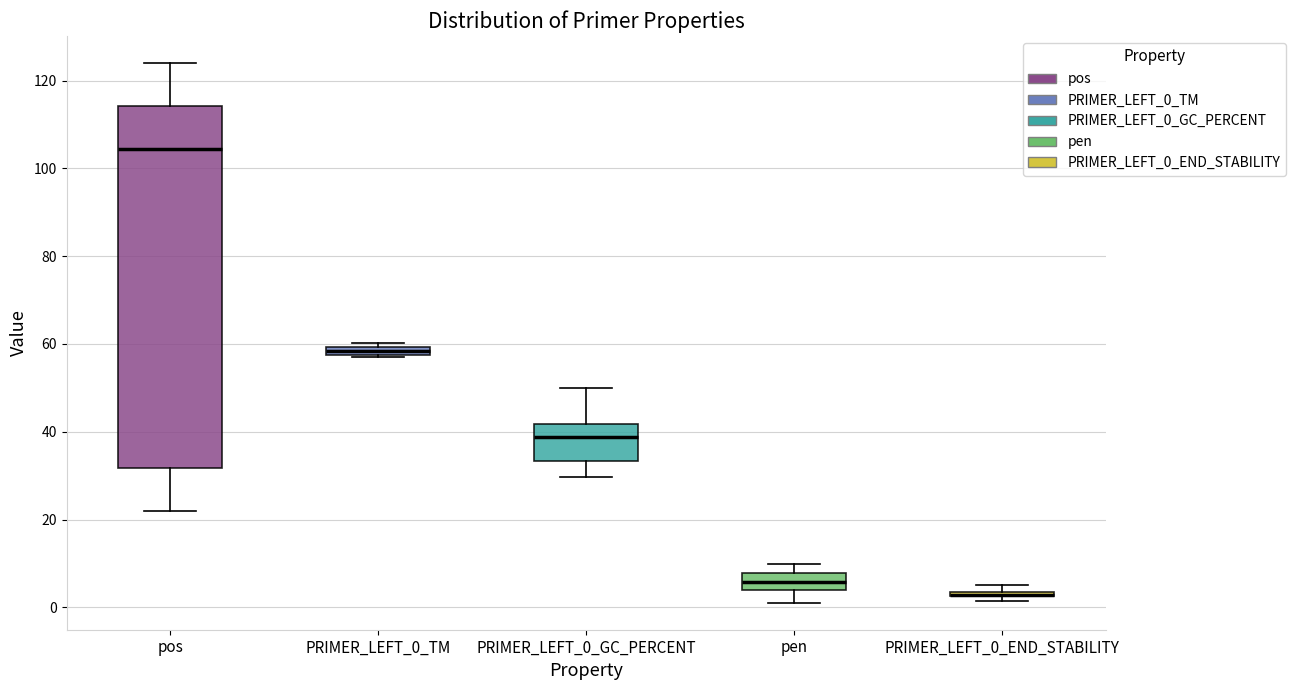

Which box is the tallest, from its lower edge to its upper edge?

pos